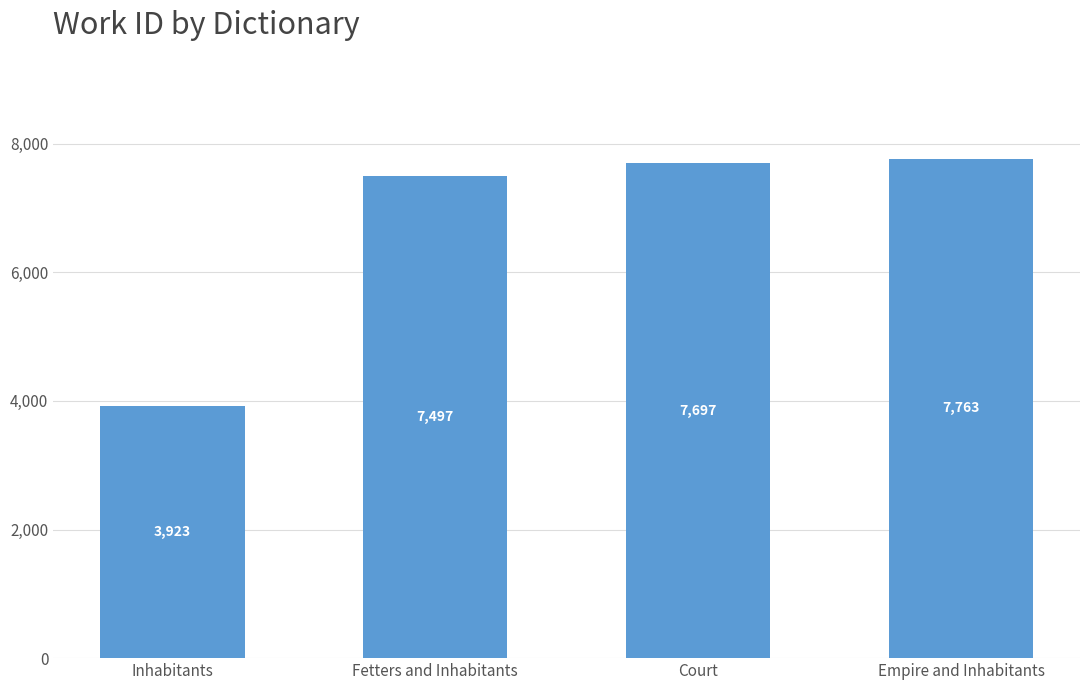

List the labels in order of value, smallest first.

Inhabitants, Fetters and Inhabitants, Court, Empire and Inhabitants